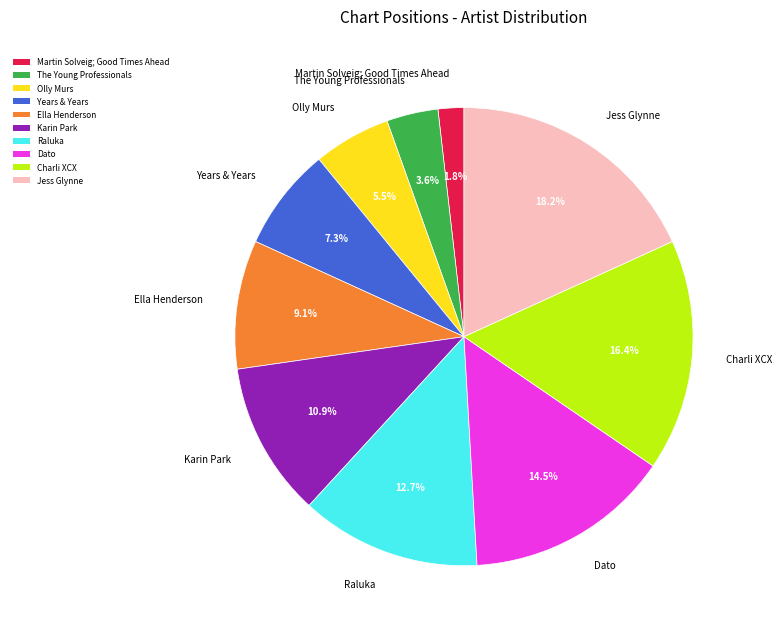

Is it true that Martin Solveig; Good Times Ahead is 2% of the pie?

True